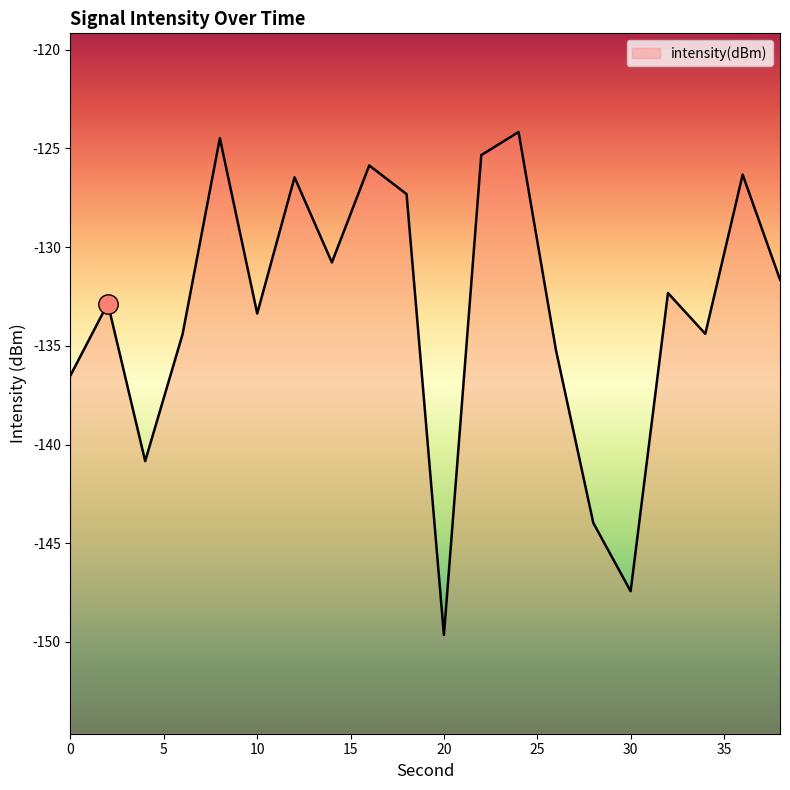

Is it true that the value at 34 is -134.4?

True